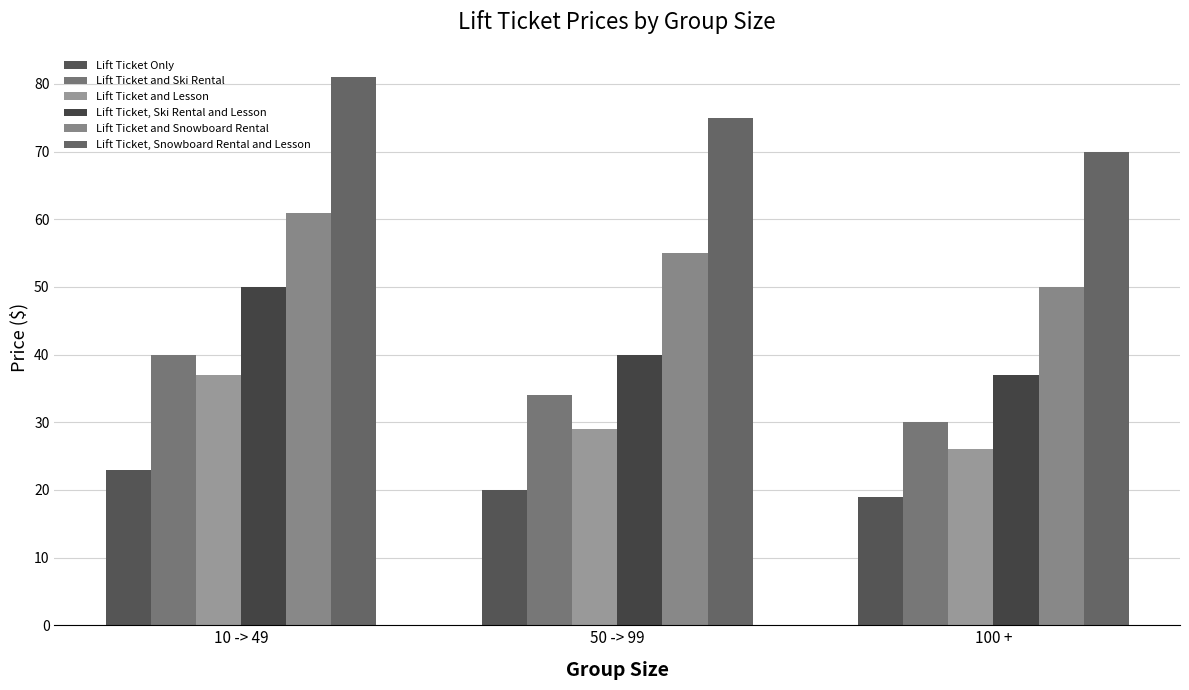

The value of Lift Ticket and Lesson at 100 + is 37. True or false?

False